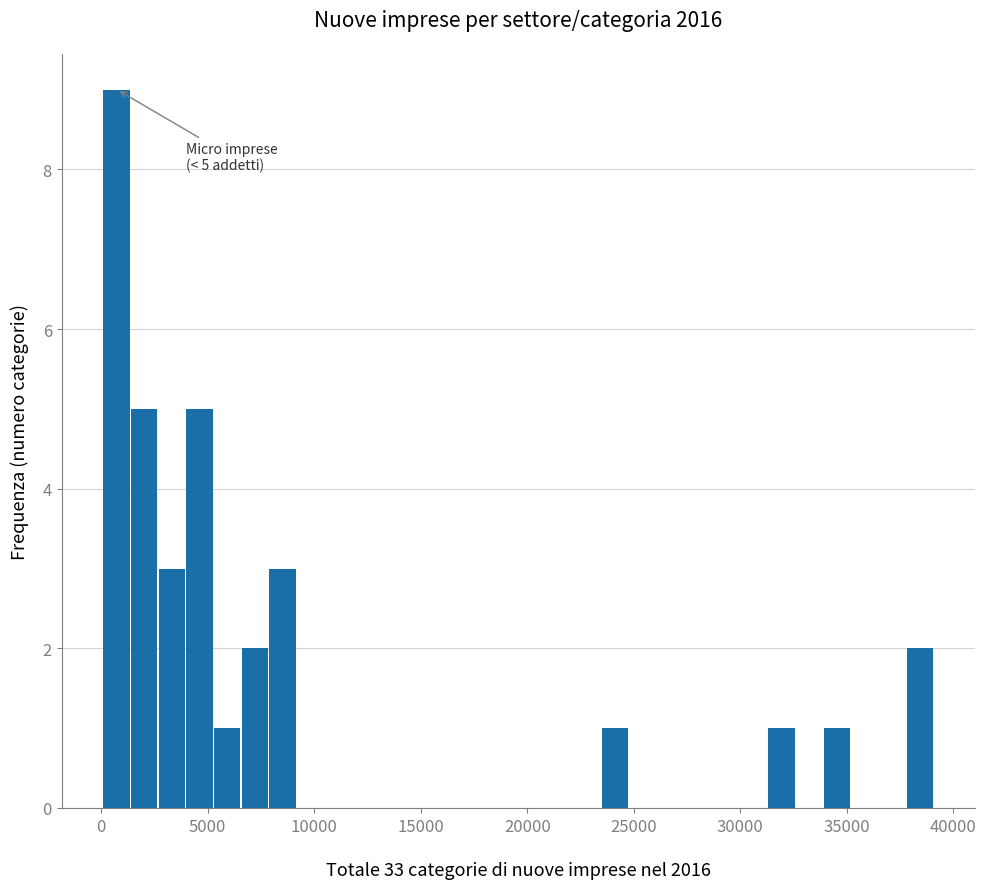

Around what value on the x-axis is the tallest bar? Give the approximate position of its centre, as read against the axis.

500